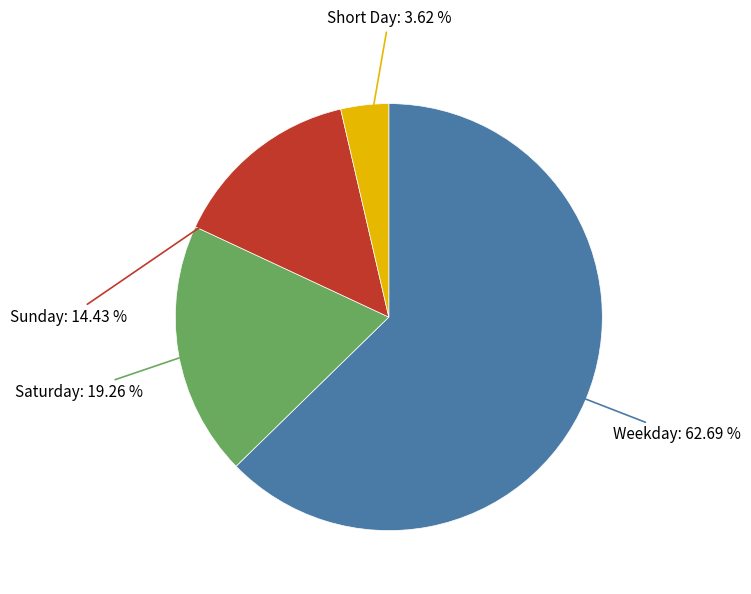

Is there a majority slice in this chart?

Yes